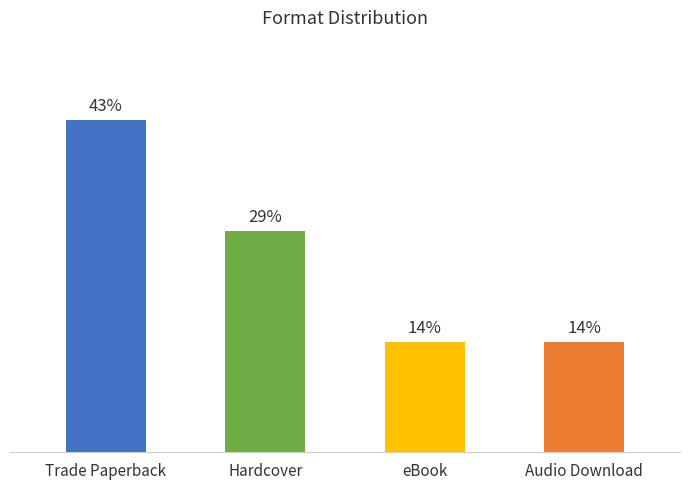

Are the bars horizontal?

No